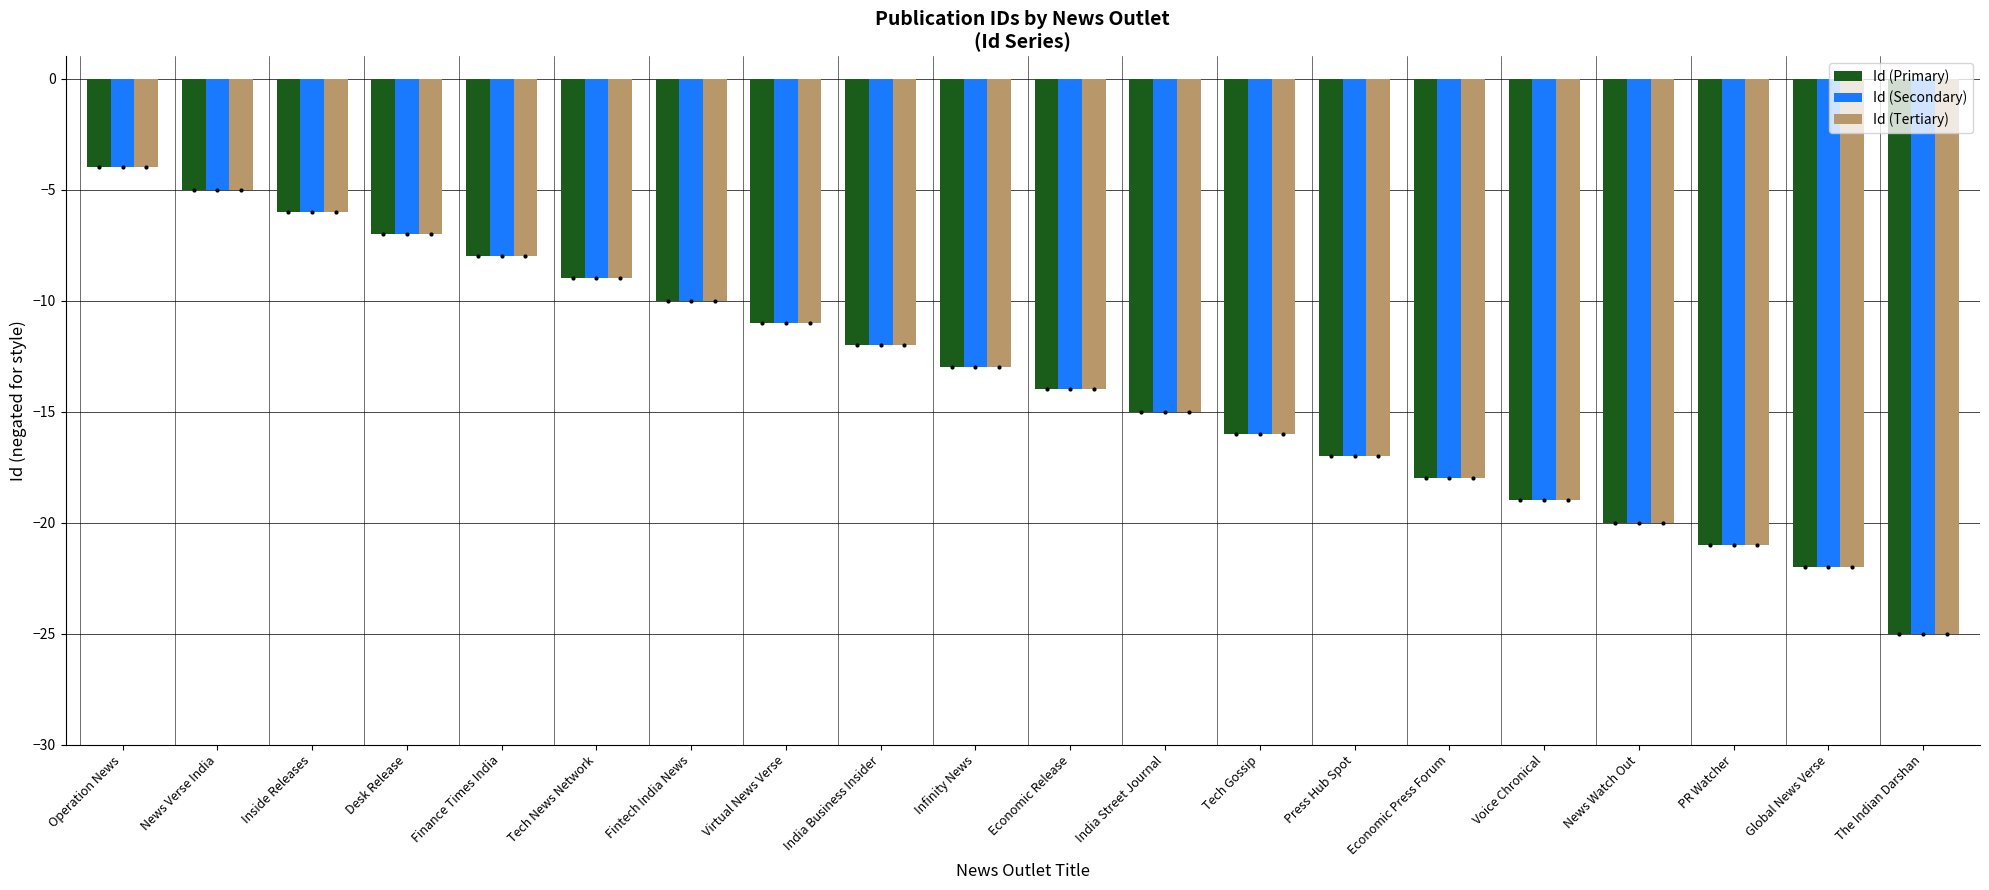

What is the maximum value shown in the chart?

-4